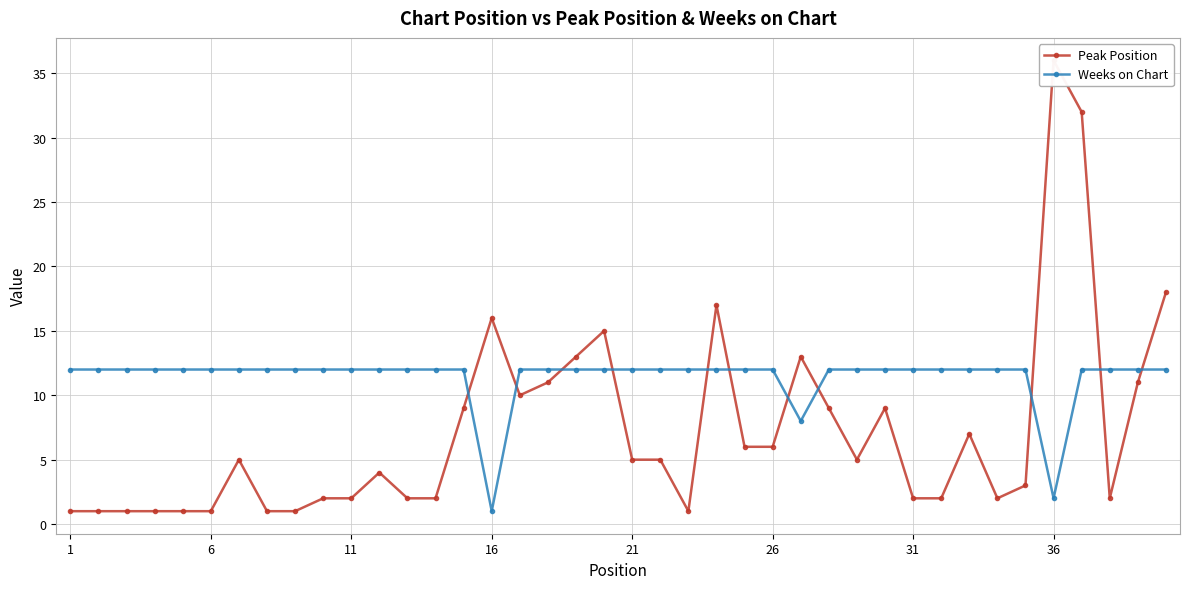

The value of Weeks on Chart at 21 is 7. True or false?

False